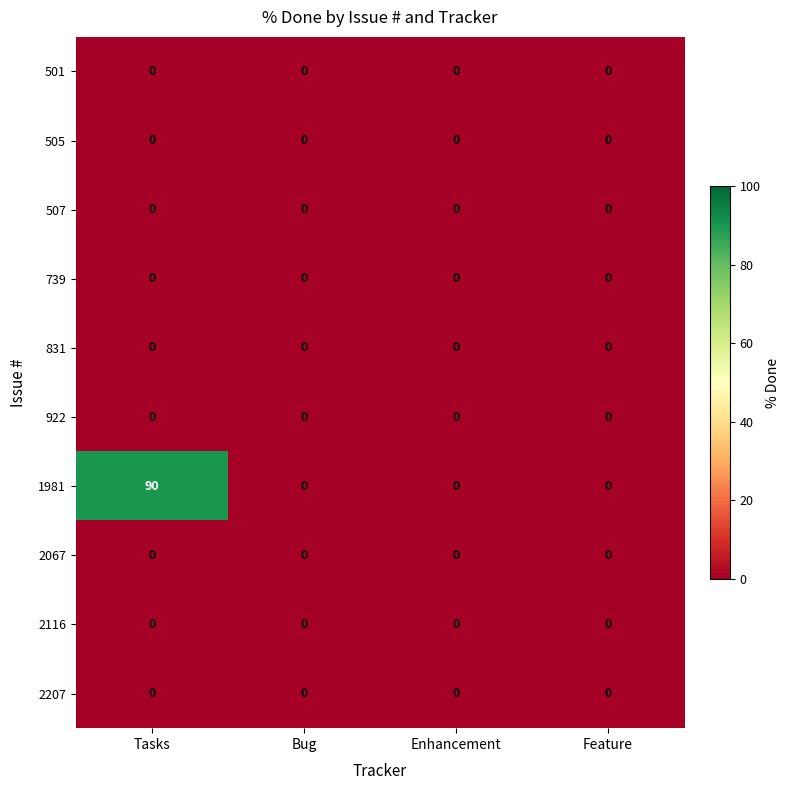

At which category is the sum across all series the highest?

Tasks